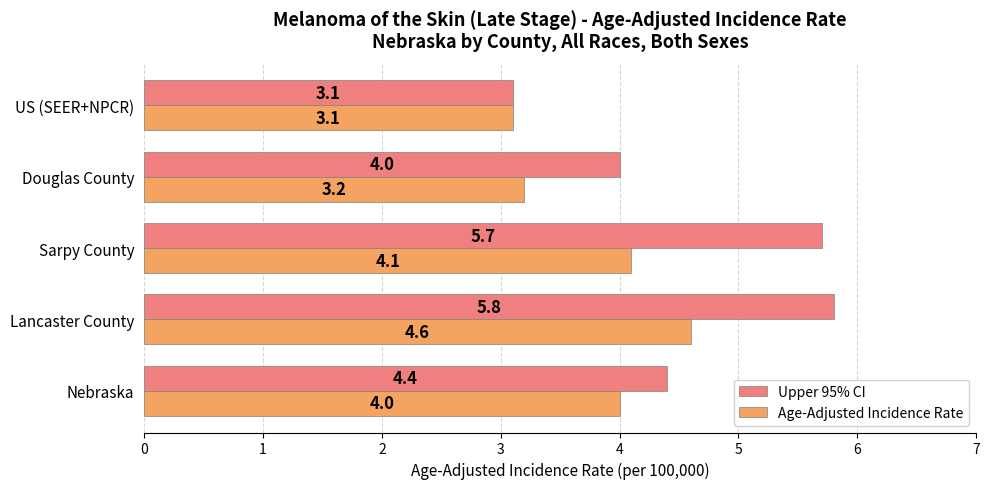

What are all the series names shown in the legend?

Upper 95% CI, Age-Adjusted Incidence Rate